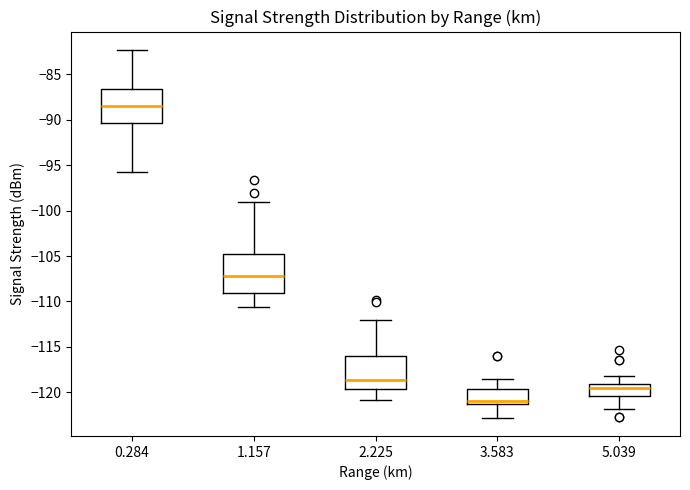

Reading left to right, read every box against the y-axis: the position of its median line, the range the box covers, and the ends of its whiskers. The values are not printed on the chart, so give them approximately, as read against the axis.

0.284: median -88.5, box -90.5 to -86.5, whiskers -95.5 to -82.5
1.157: median -107.0, box -109.0 to -105.0, whiskers -110.5 to -99.0
2.225: median -118.5, box -119.5 to -116.0, whiskers -121.0 to -112.0
3.583: median -121.0, box -121.5 to -119.5, whiskers -123.0 to -118.5
5.039: median -119.5, box -120.5 to -119.0, whiskers -122.0 to -118.0